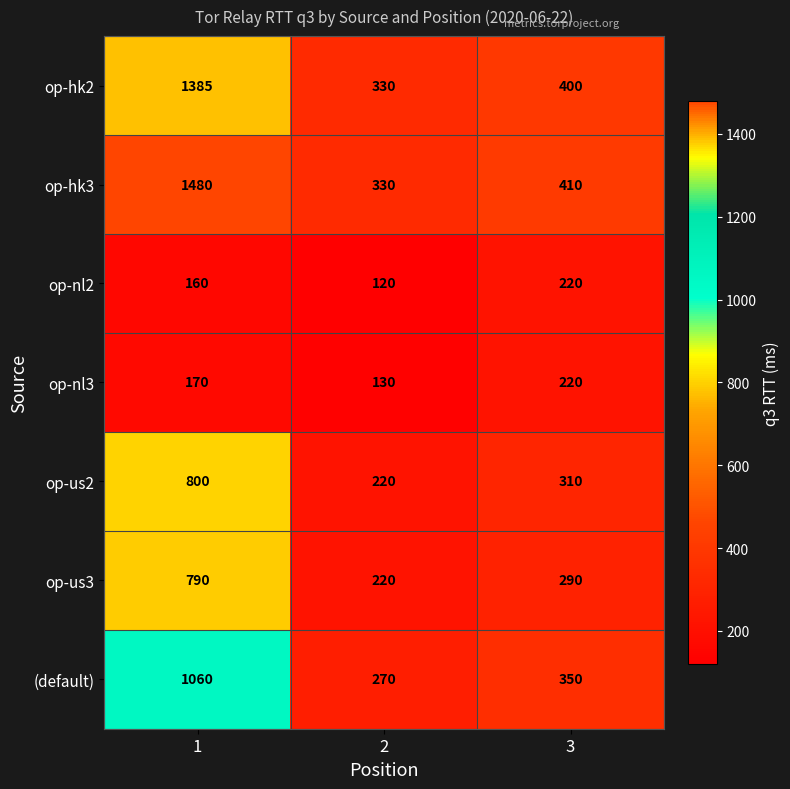

Rank the categories by op-hk3 value from highest to lowest.

1, 3, 2